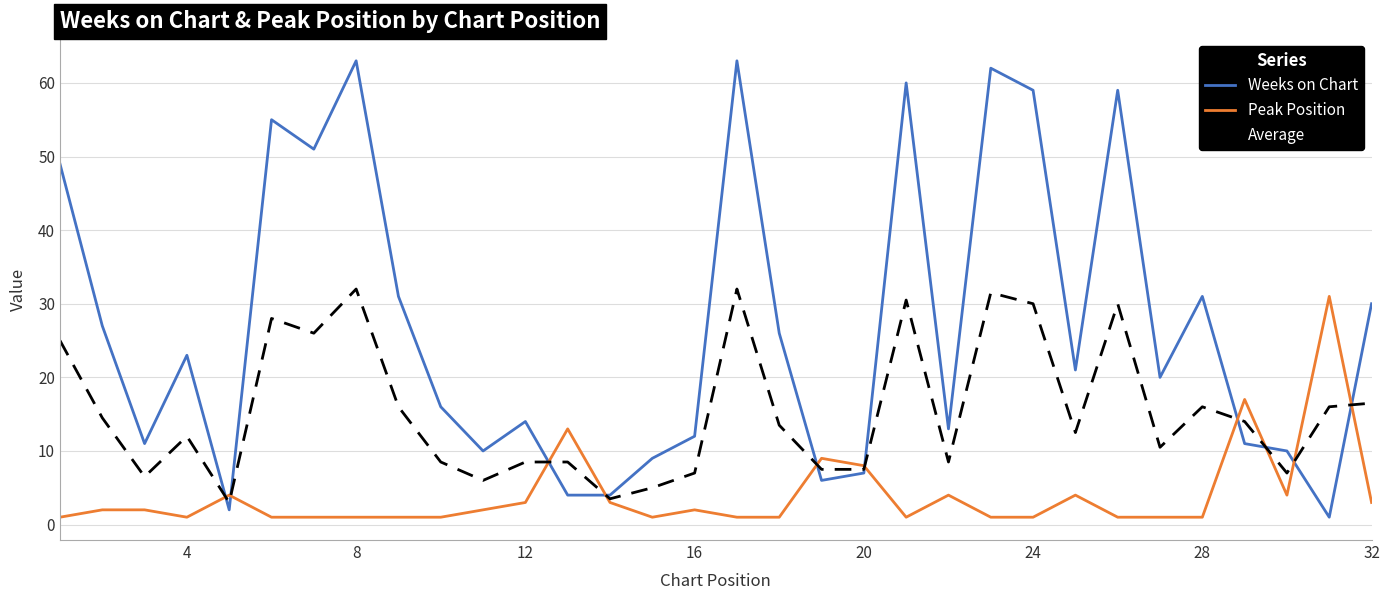

Count the number of data series in this chart.

3